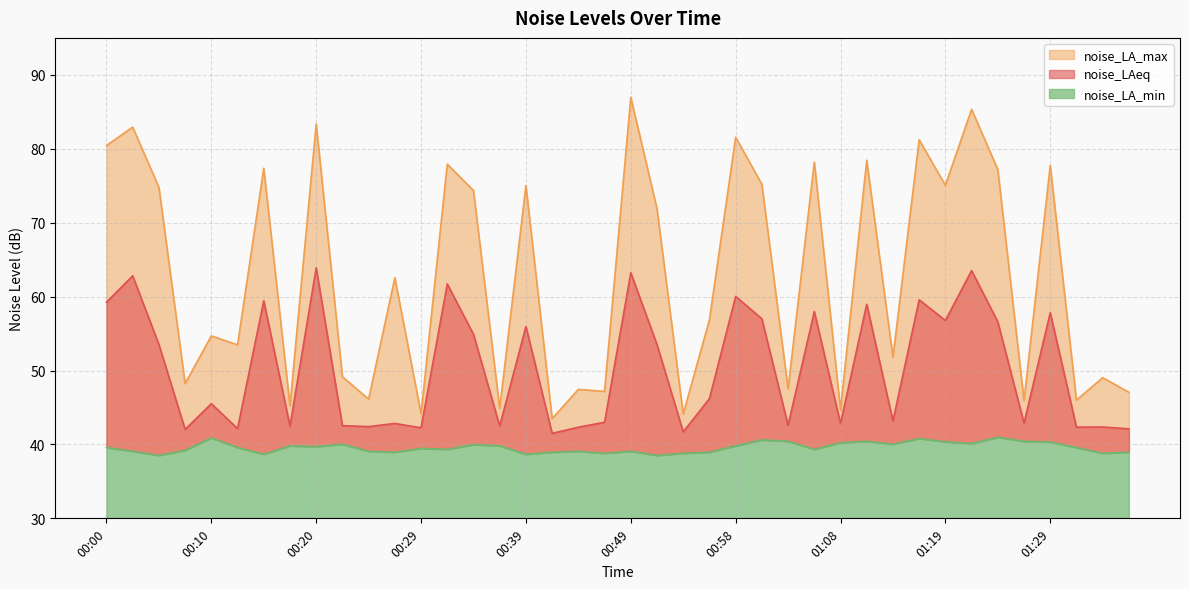

True or false: noise_LA_min and noise_LA_max intersect in this chart.

False